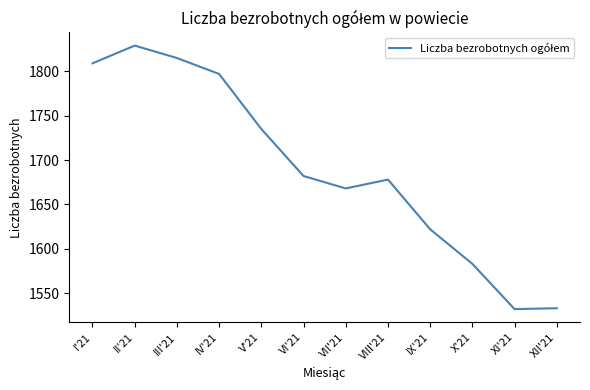

What is the sum of all values?

20283